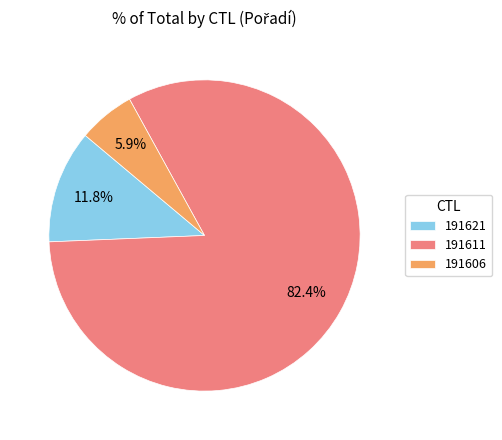

True or false: 191621 accounts for 23% of the total.

False